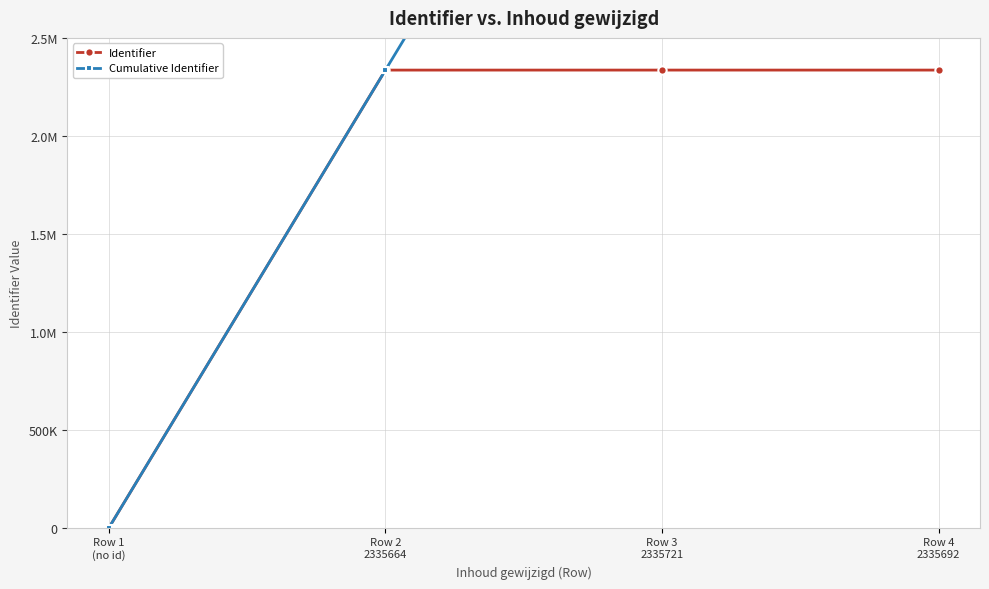

What is the maximum value for Cumulative Identifier?

7007077